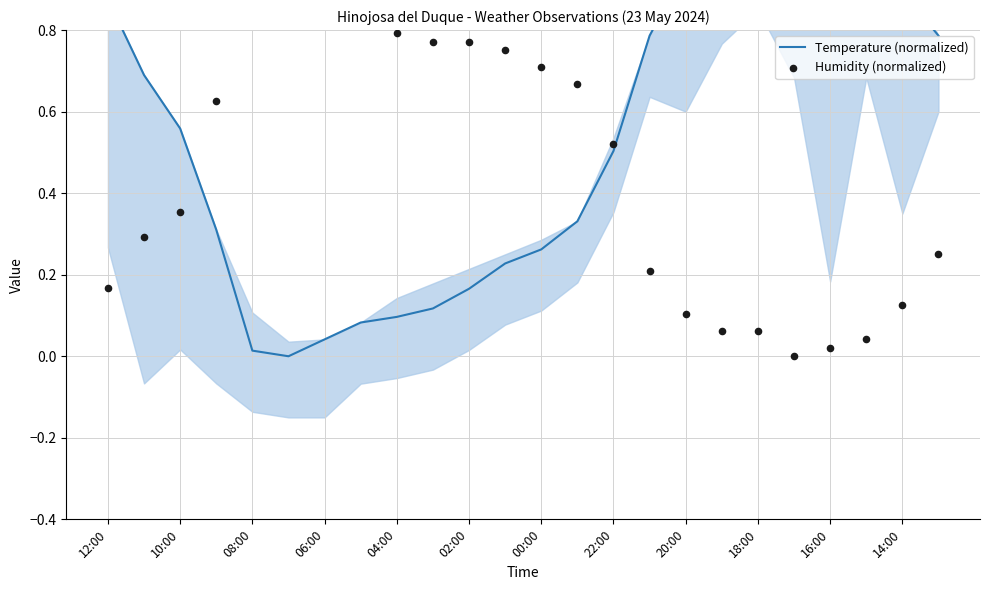

What is the total value across all series at 00:00?

1.0